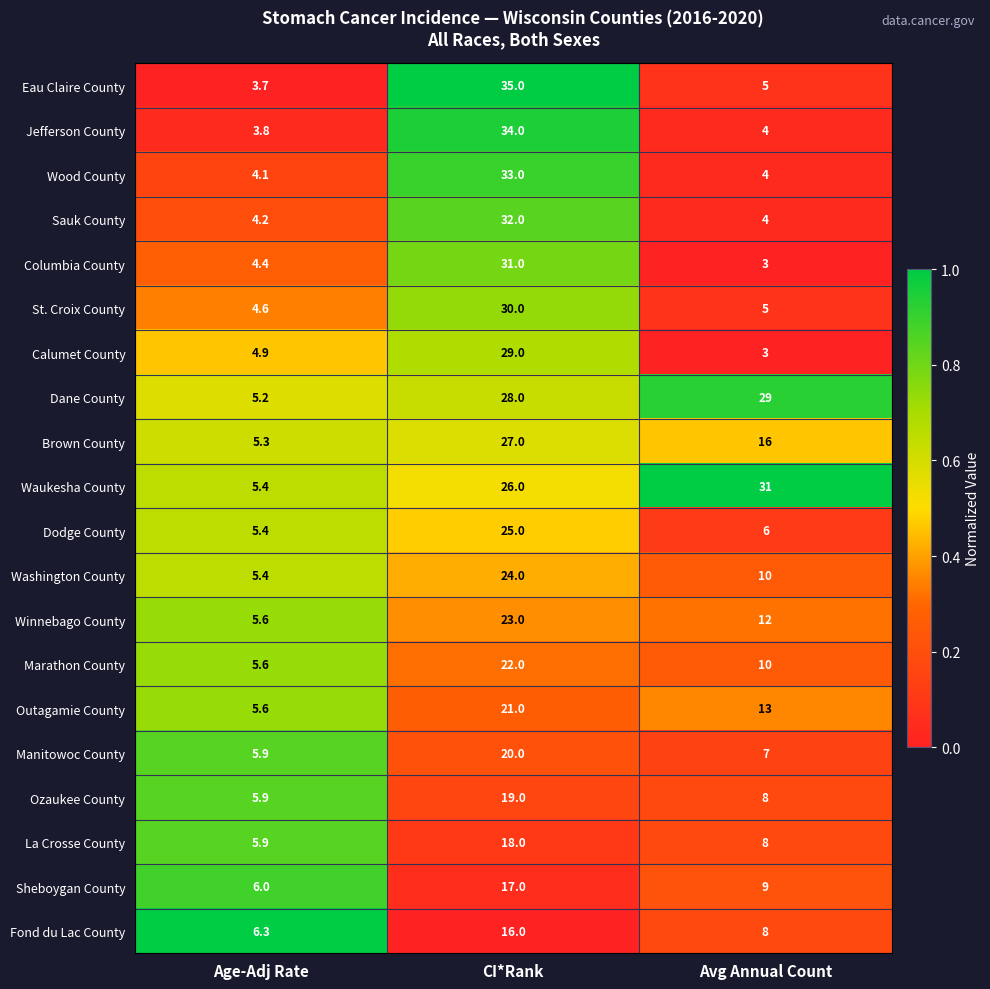

Which series has the widest spread of values?

Eau Claire County